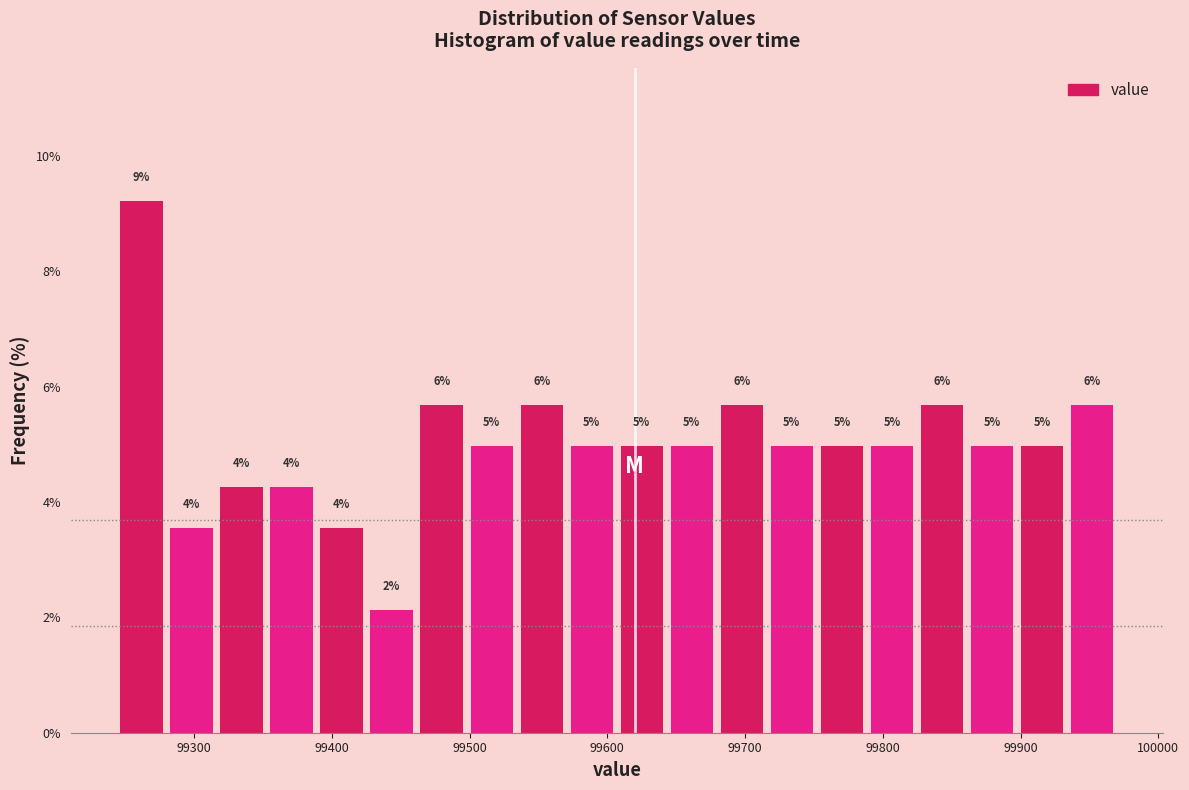

Around what value on the x-axis is the tallest bar? Give the approximate position of its centre, as read against the axis.

99260